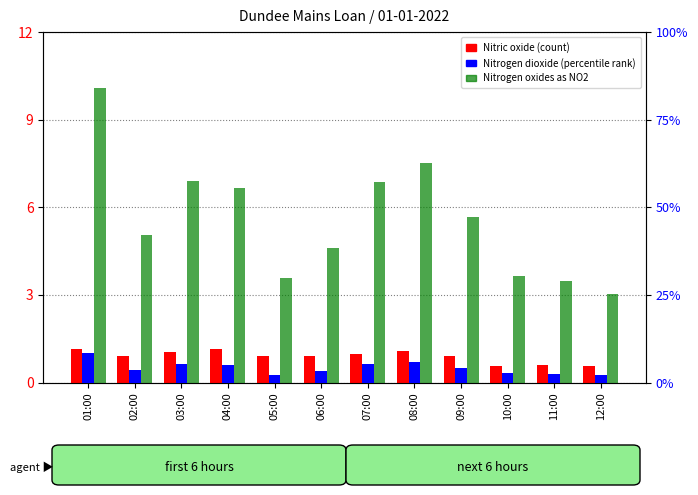

Between 04:00 and 11:00, which series saw the biggest shift?

Nitrogen oxides as NO2